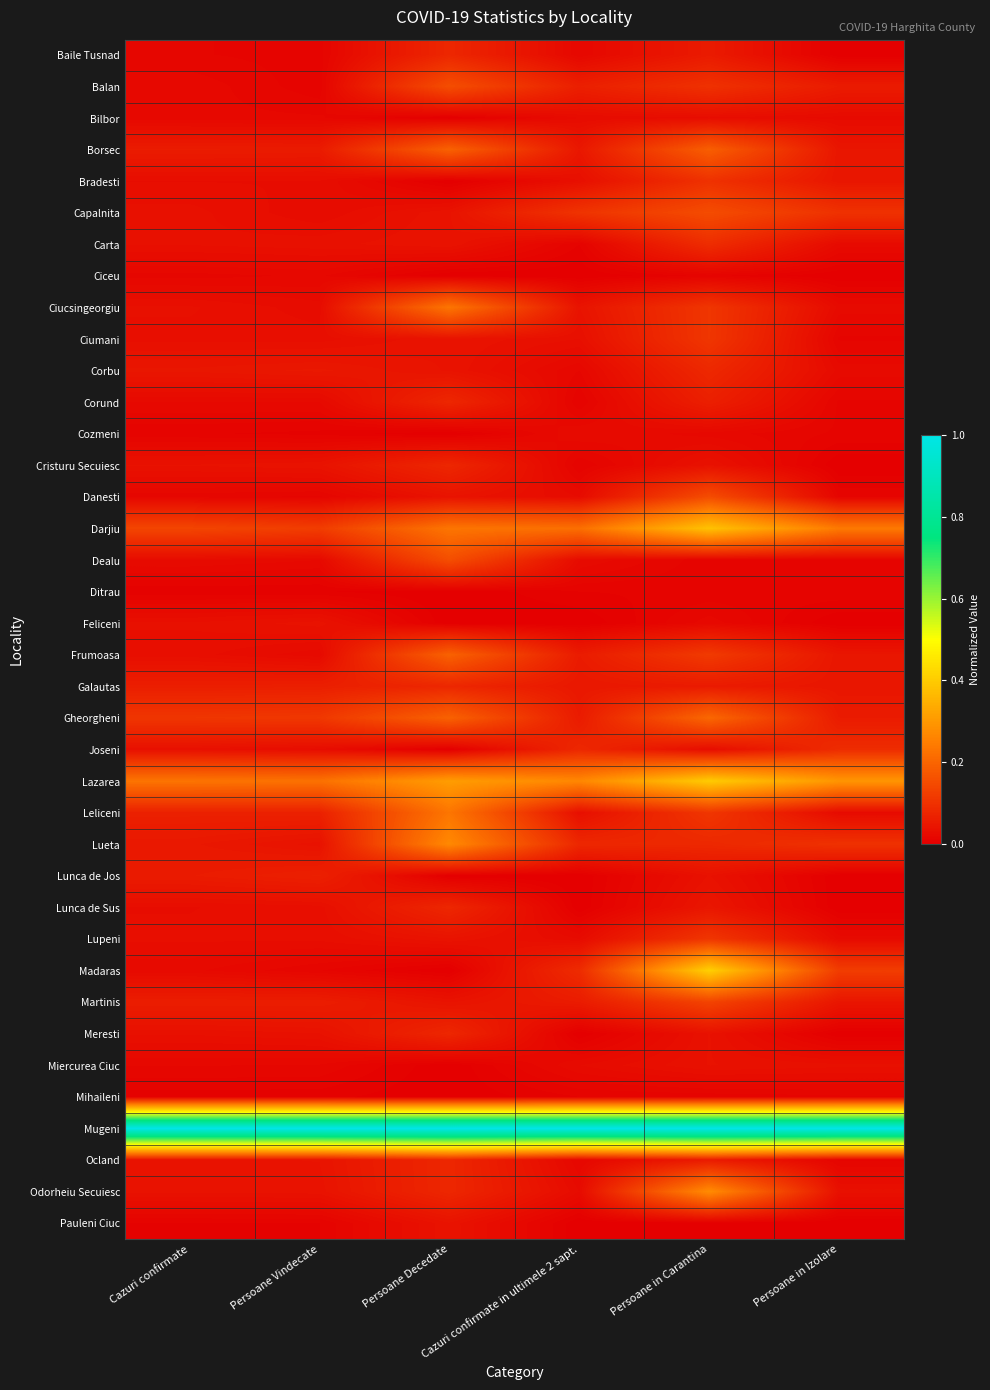

Which category has the lowest value across all series?

Persoane in Izolare